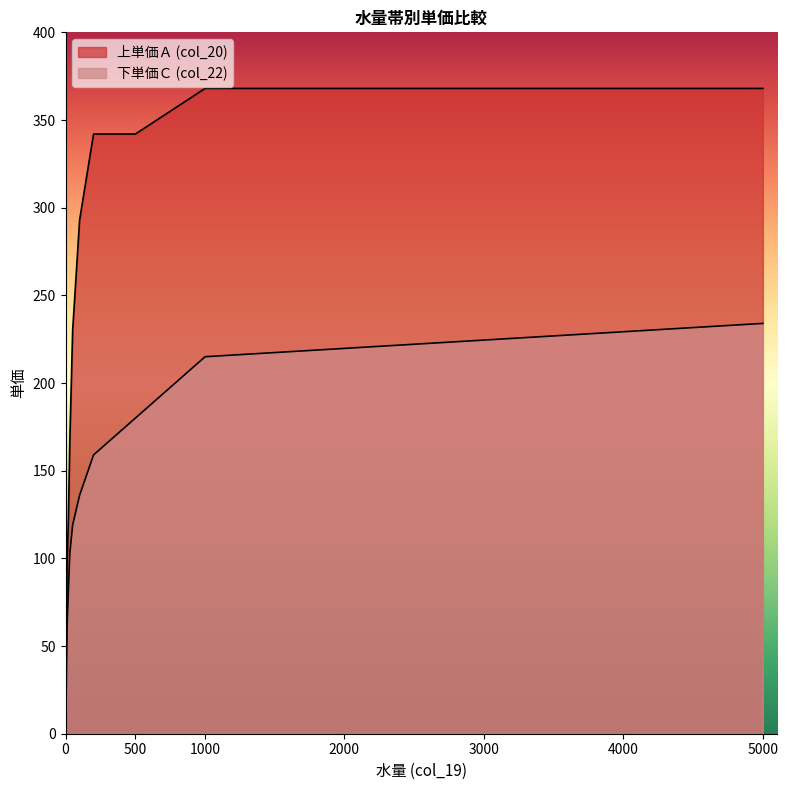

Rank the series by their maximum value, from lowest to highest.

下単価Ｃ (col_22), 上単価Ａ (col_20)